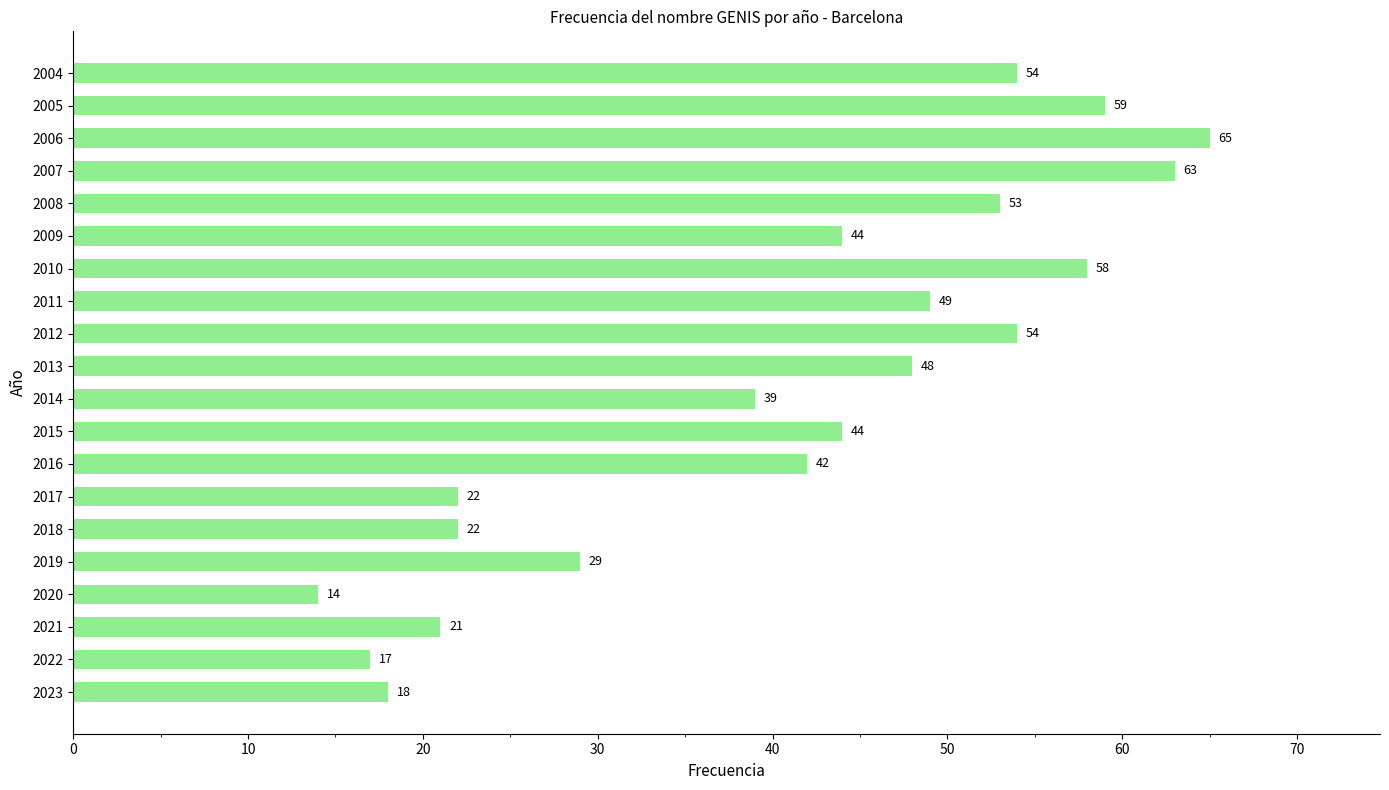

How many bars are there in total?

20